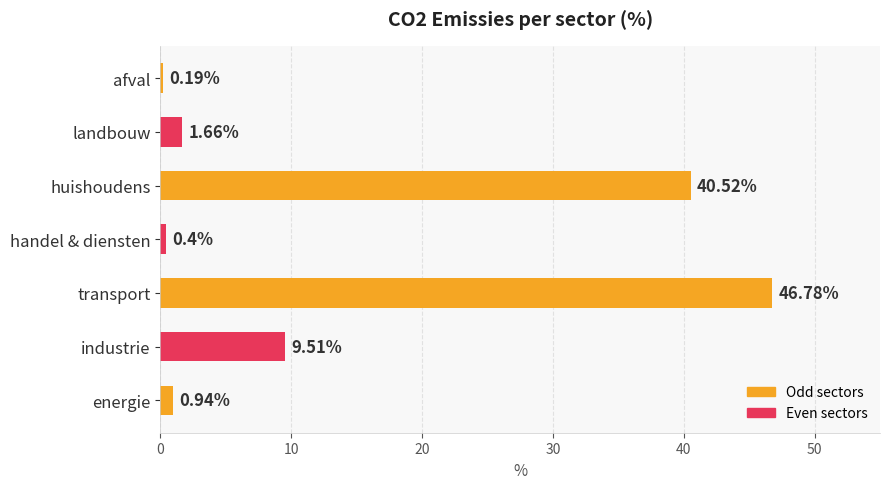

List the labels in order of value, smallest first.

afval, handel & diensten, energie, landbouw, industrie, huishoudens, transport